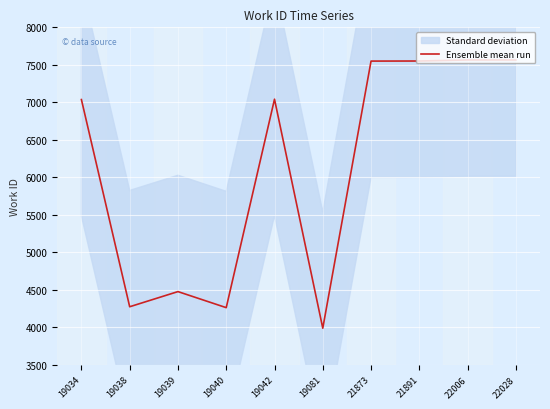

List the labels in order of value, smallest first.

19081, 19040, 19038, 19039, 19034, 19042, 21873, 21891, 22006, 22028